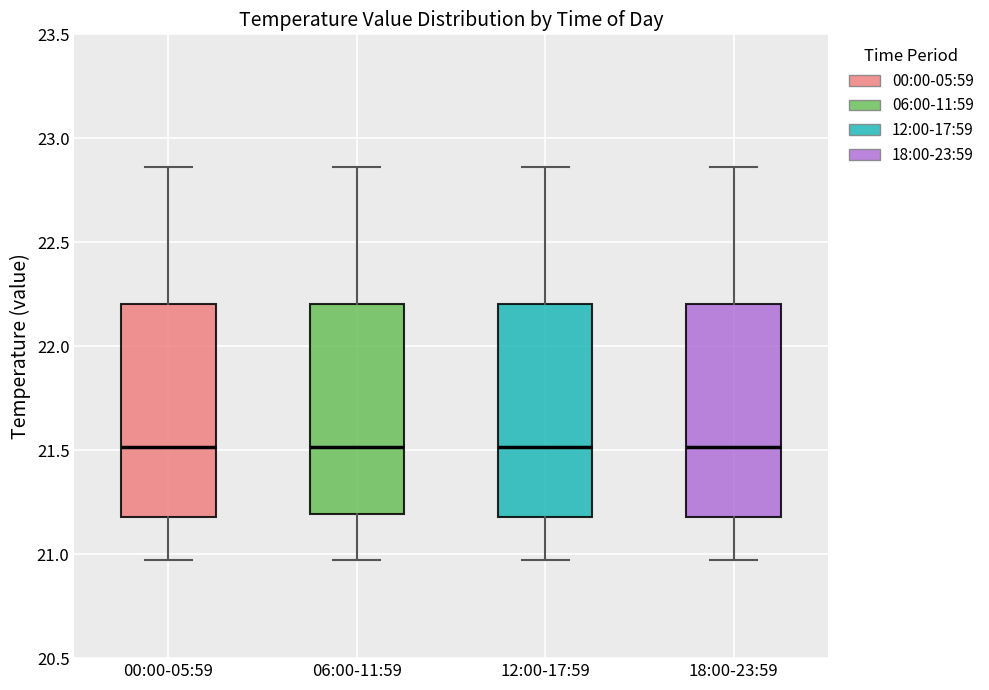

Reading left to right, transcribe this box plot: for each box, give where its median line is, the range the box spans, and where its two whiskers end, as read against the y-axis. The values are not printed on the chart, so give them approximately, as read against the axis.

00:00-05:59: median 21.50, box 21.20 to 22.20, whiskers 20.95 to 22.85
06:00-11:59: median 21.50, box 21.20 to 22.20, whiskers 20.95 to 22.85
12:00-17:59: median 21.50, box 21.20 to 22.20, whiskers 20.95 to 22.85
18:00-23:59: median 21.50, box 21.20 to 22.20, whiskers 20.95 to 22.85